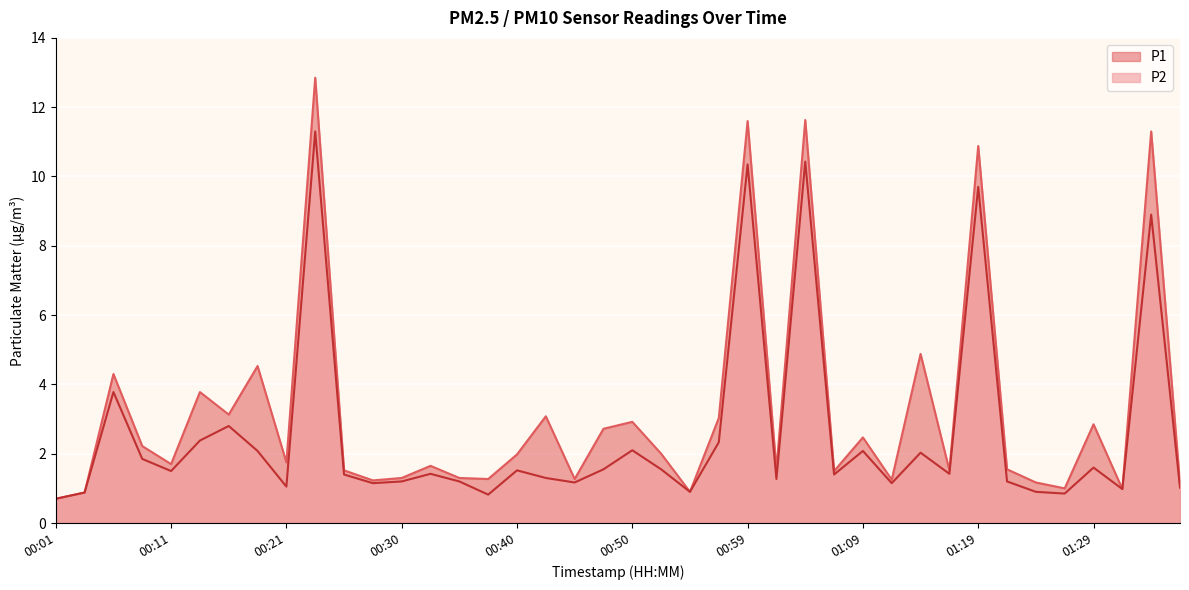

Rank the series by their average value, from lowest to highest.

P2, P1